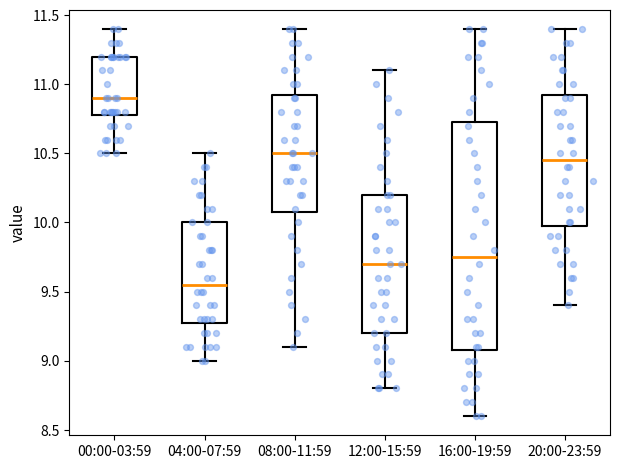

Where does the median line of the box for 08:00-11:59 sit on the y-axis? The values are not printed on the chart, so give them approximately, as read against the axis.

10.50